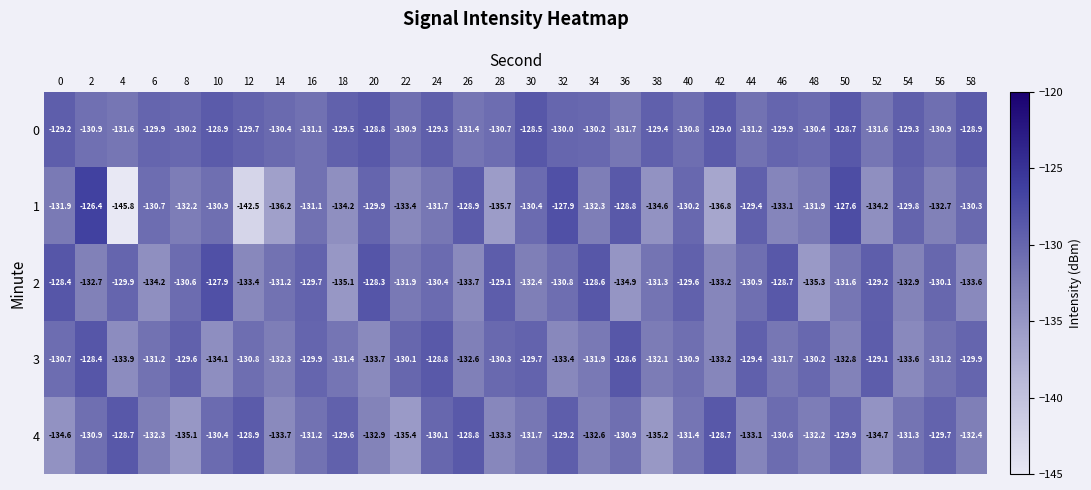

How many data points does each series have?

30